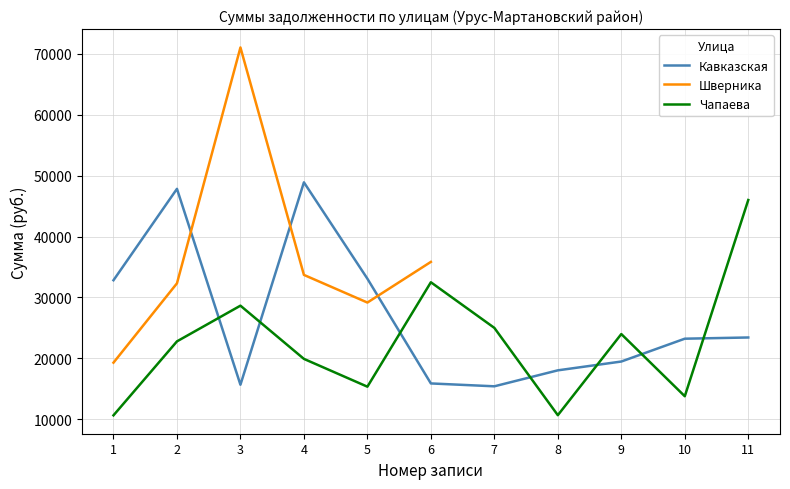

Where do Кавказская and Шверника first cross each other?

2 and 3